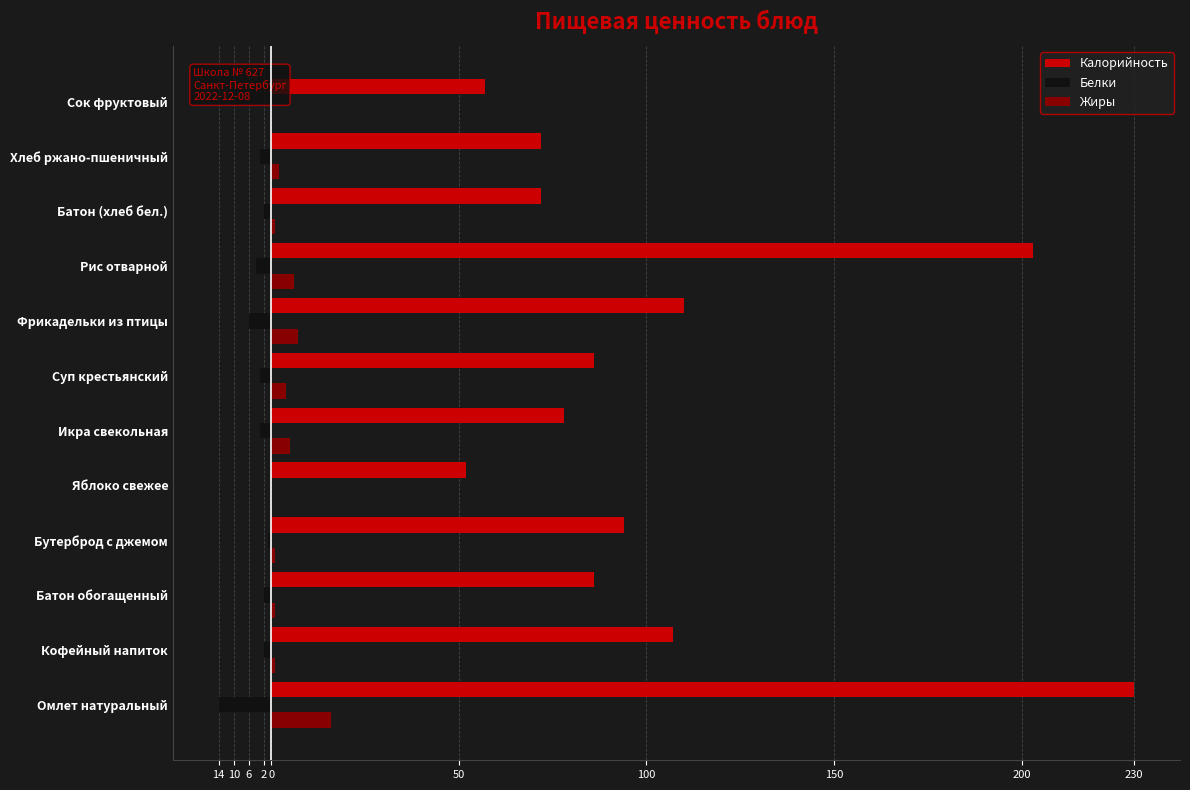

Is it true that Жиры equals 1 at Кофейный напиток?

True